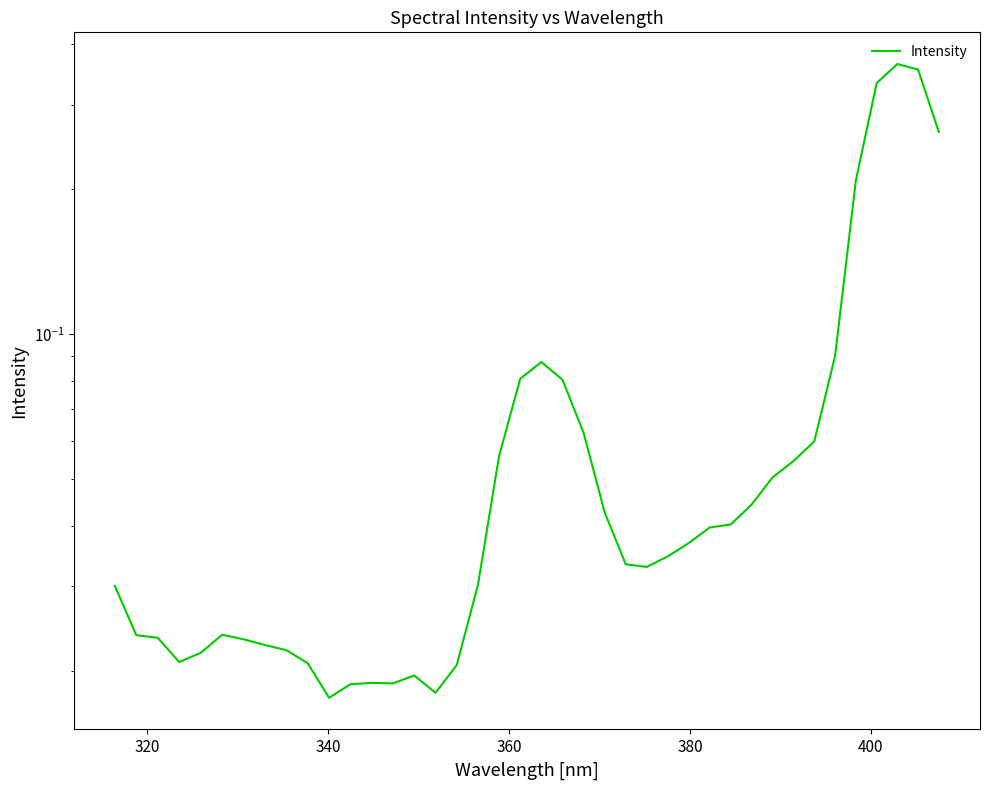

The value at 29 is 0.0. True or false?

False